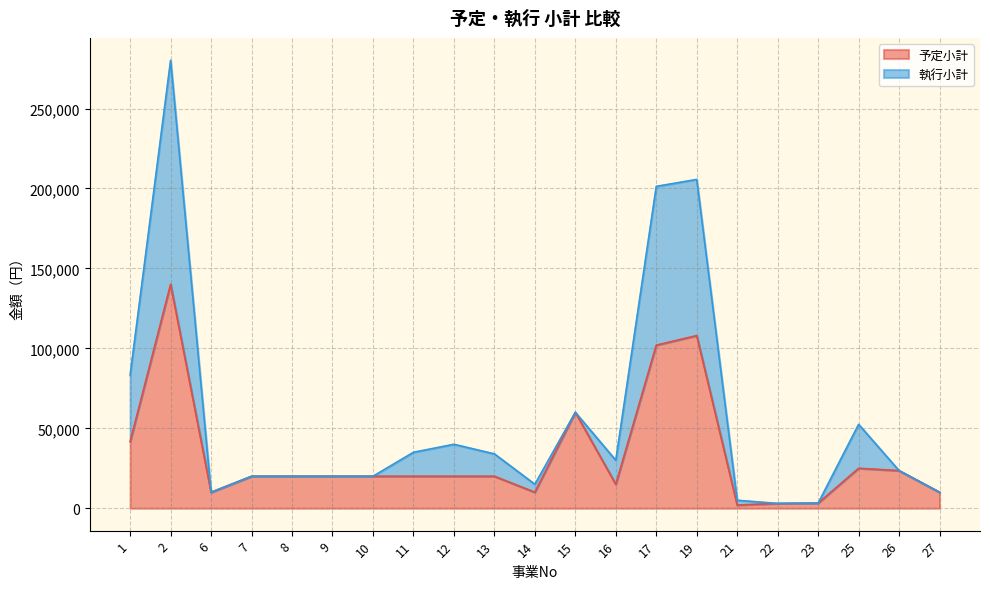

Between 14 and 23, which is larger?

14